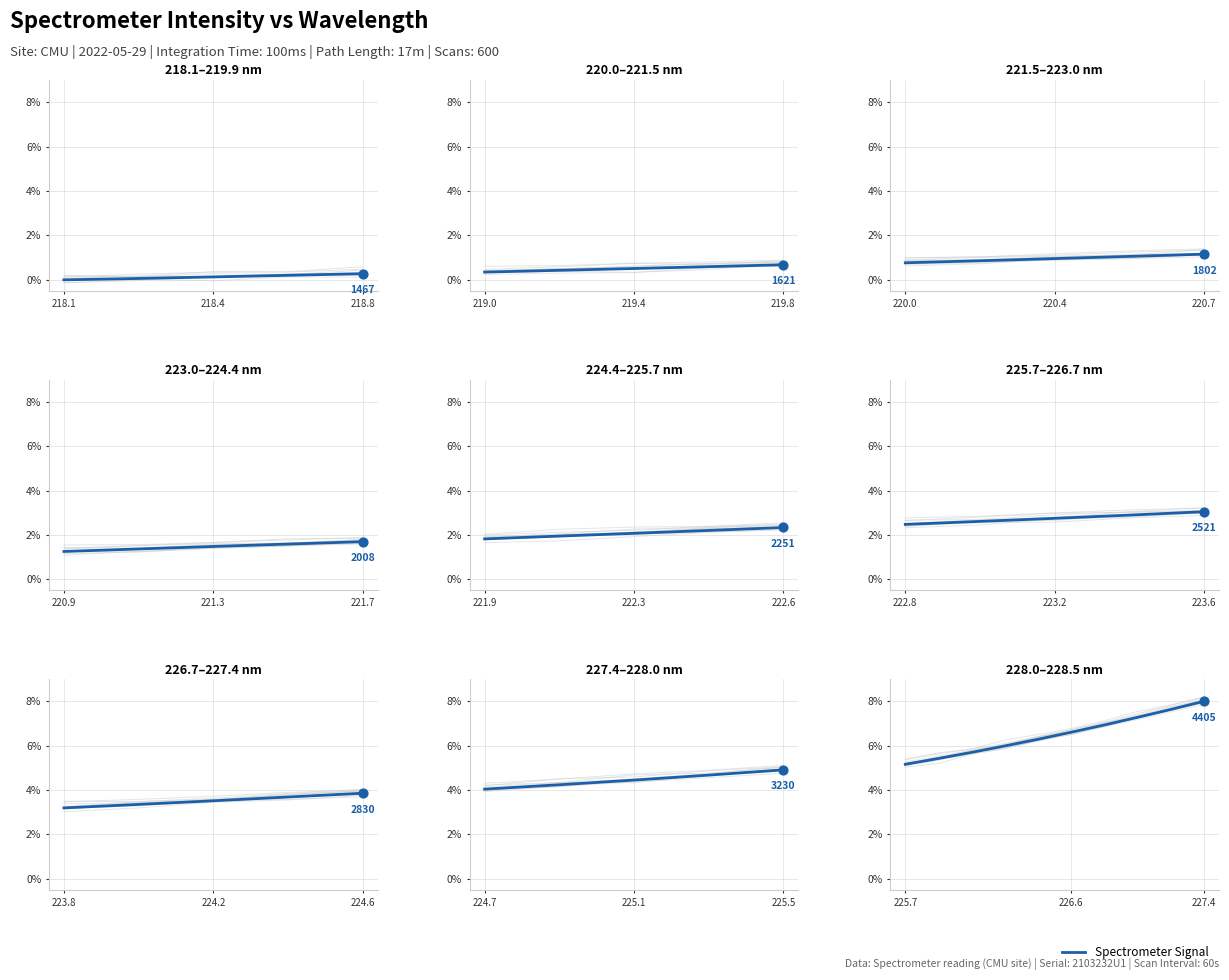

Between 7 and 6, which is larger?

7